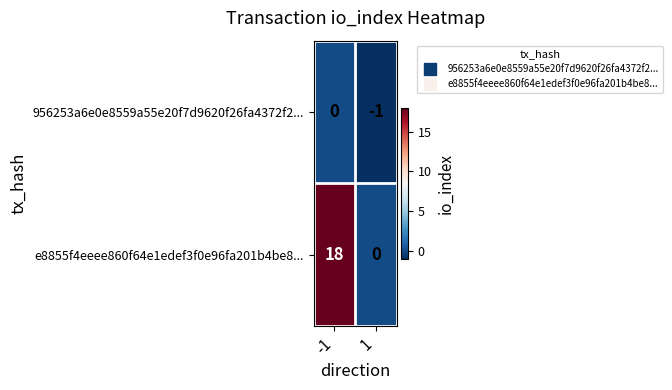

Reading left to right, extract all data points from this chart.

956253a6e0e8559a55e20f7d9620f26fa4372f2...: 0	-1
e8855f4eeee860f64e1edef3f0e96fa201b4be8...: 18	0